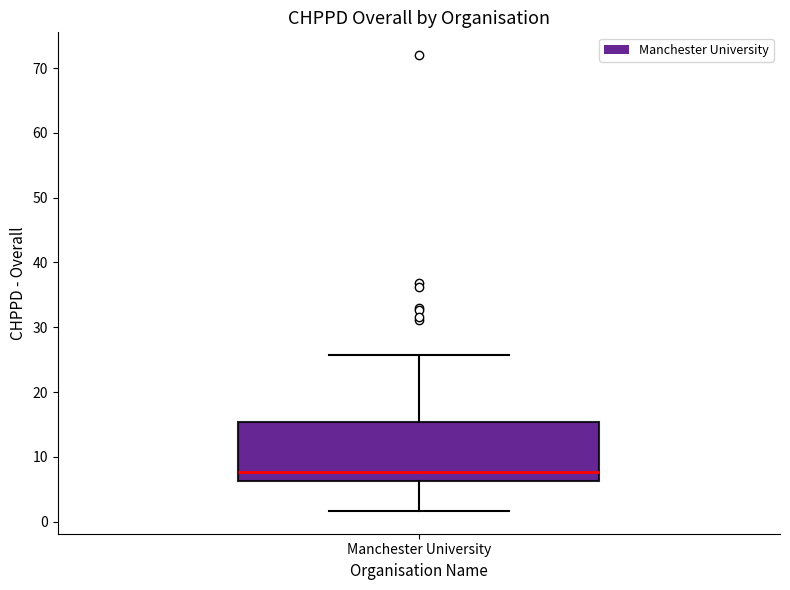

Read this box plot against the y-axis: the position of the median line, the range covered by the box, and the ends of both whiskers. The values are not printed on the chart, so give them approximately, as read against the axis.

median 8, box 6 to 15, whiskers 2 to 26